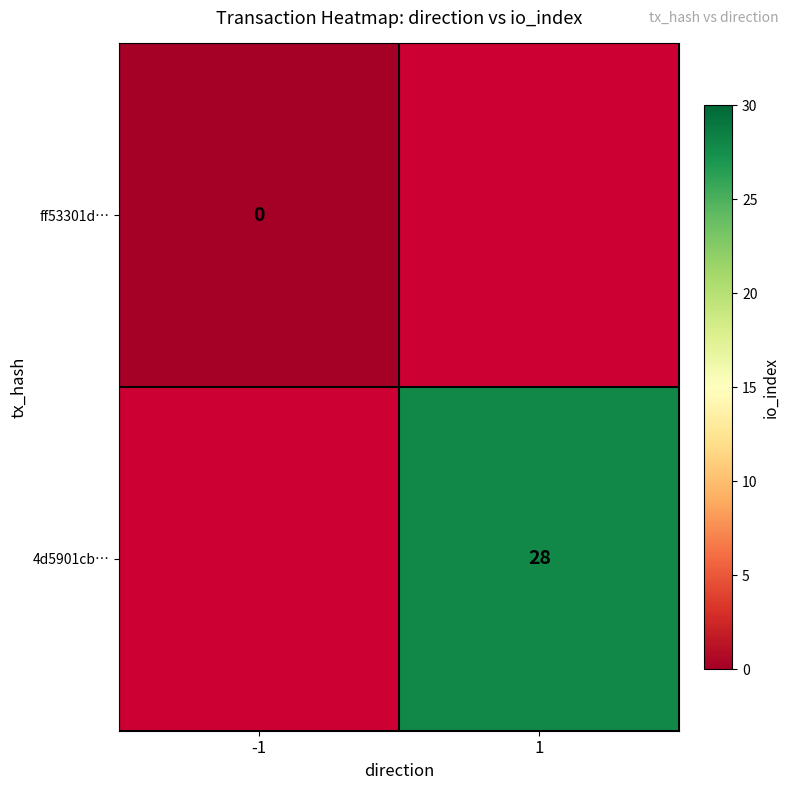

The value of 4d5901cb… at 1 is 28. True or false?

True